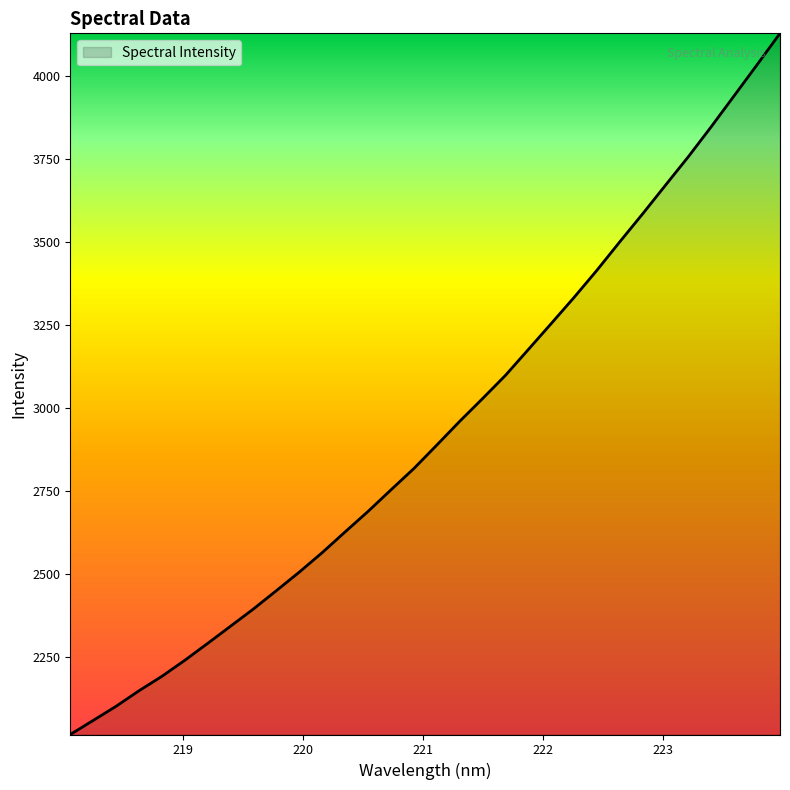

What is the difference between the maximum and minimum values?

2110.1